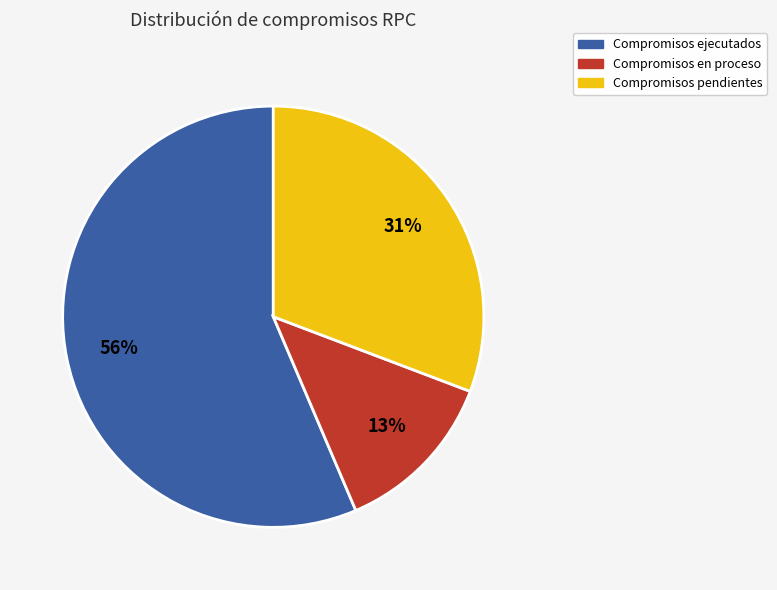

To the nearest percent, what is the average slice percentage?

33%